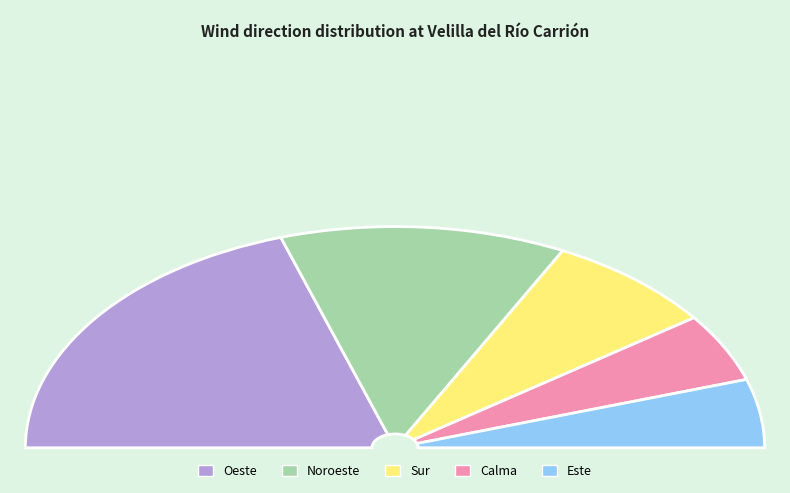

Does Este represent more than half of the total?

No